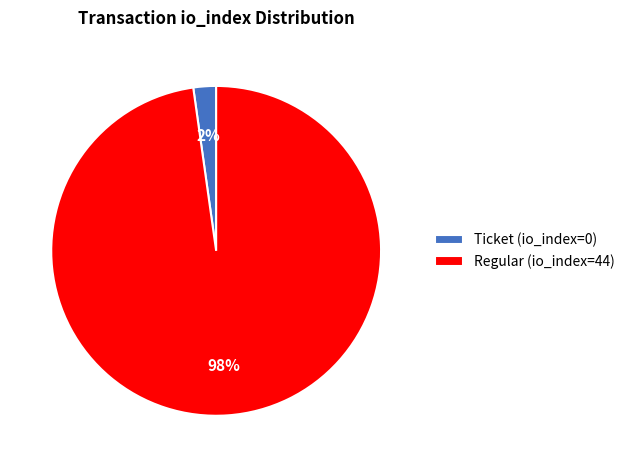

To the nearest percent, what is the combined percentage of Ticket (io_index=0) and Regular (io_index=44)?

100%